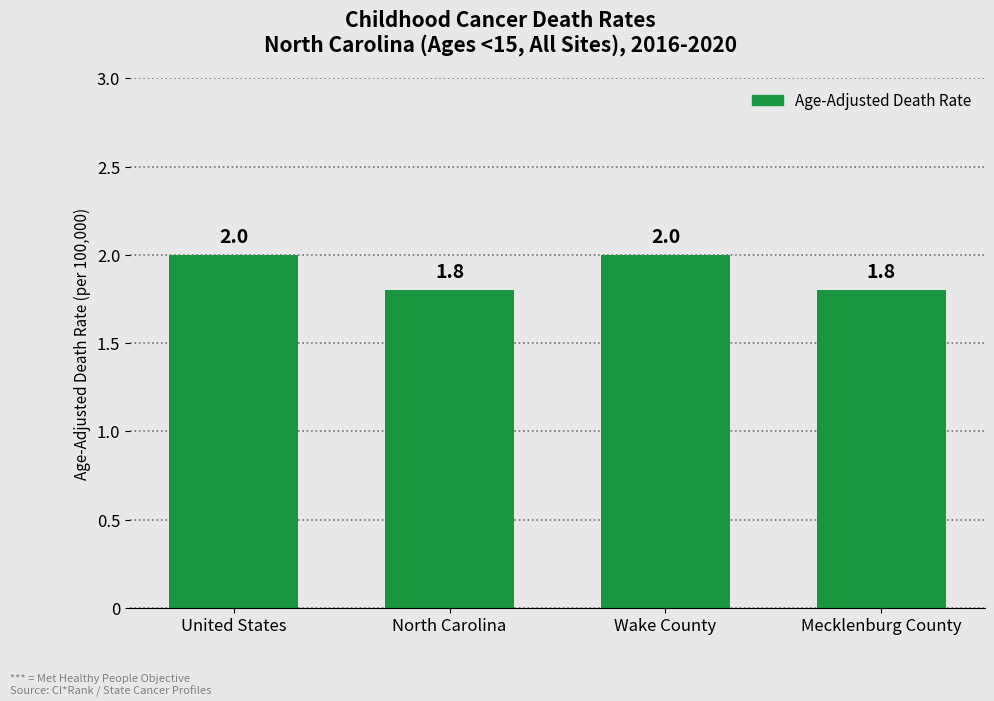

What is the label of the 2nd bar from the right?

Wake County